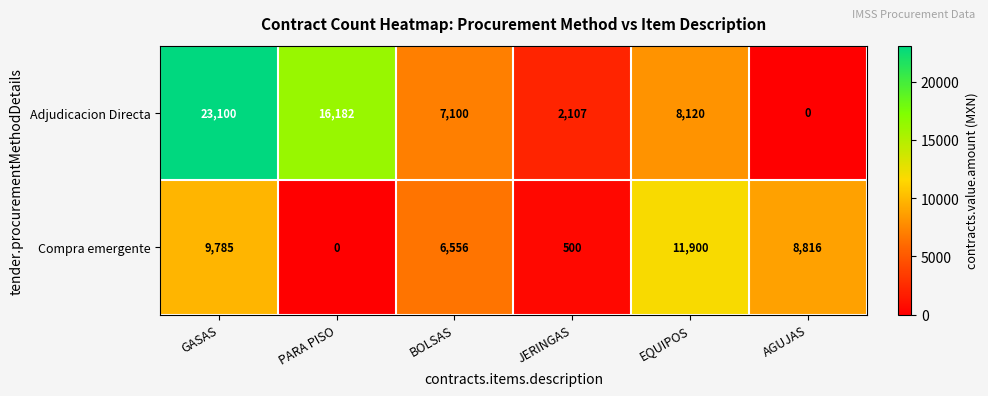

Reading right to left, transcribe all the data shown in this chart.

Adjudicacion Directa: AGUJAS=0	EQUIPOS=8120	JERINGAS=2107	BOLSAS=7100	PARA PISO=16182	GASAS=23100
Compra emergente: AGUJAS=8816	EQUIPOS=11900	JERINGAS=500	BOLSAS=6556	PARA PISO=0	GASAS=9785